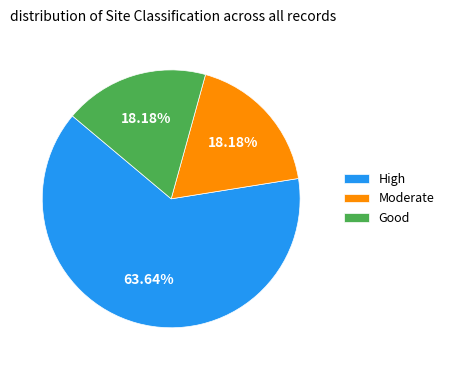

Is it true that Moderate is 29% of the pie?

False